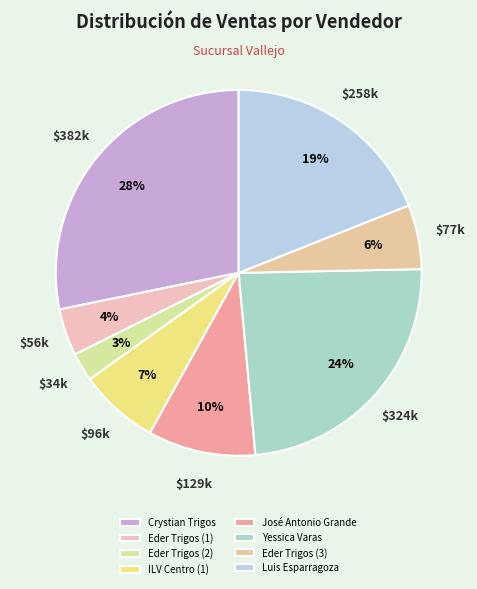

Is Eder Trigos (2) the majority of the pie?

No